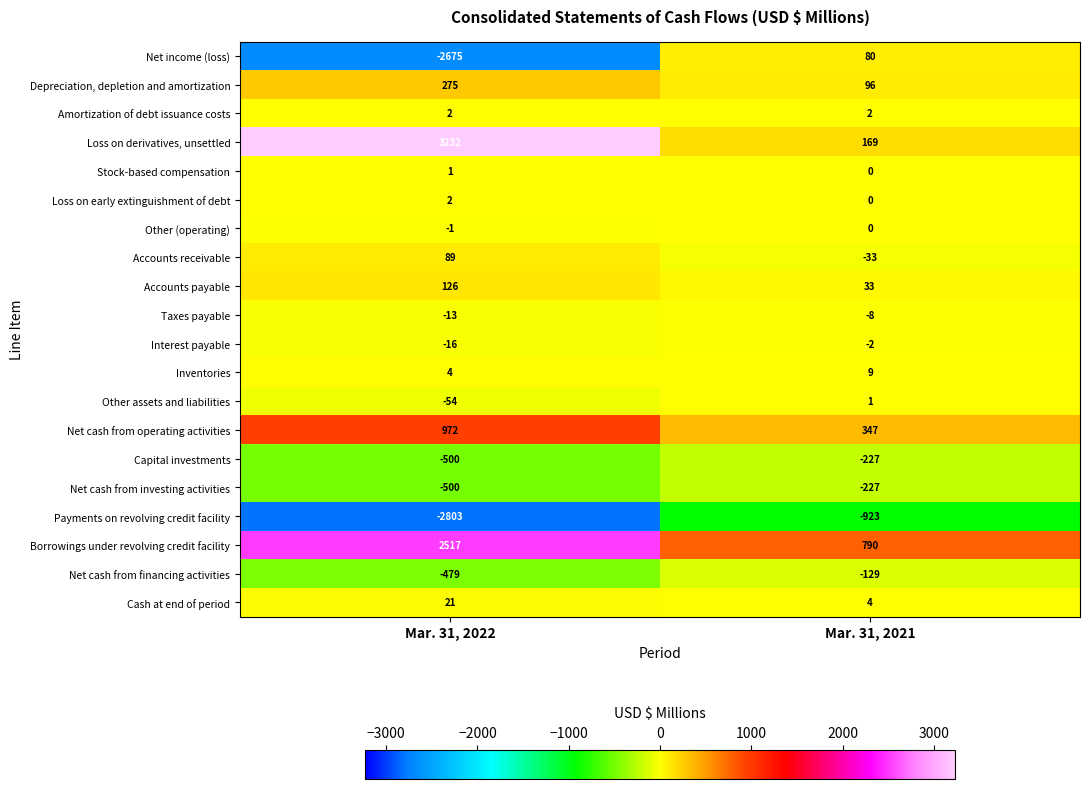

What is the spread (max minus min) of values at Mar. 31, 2022?

6035